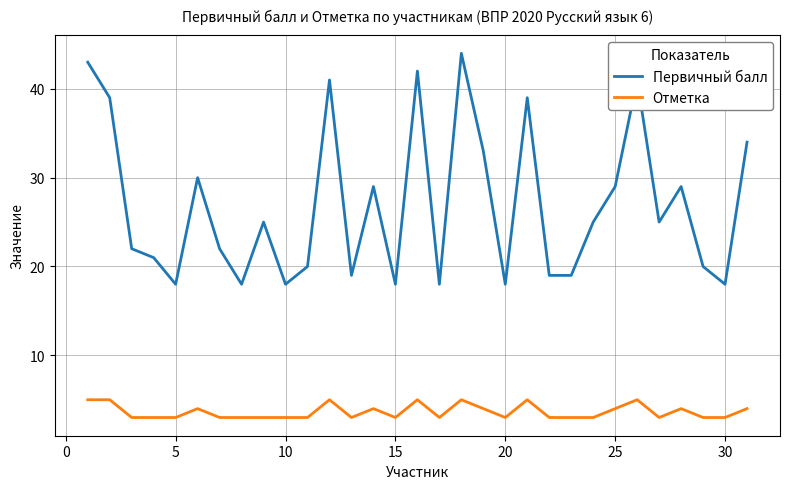

True or false: Первичный балл and Отметка cross at least once.

False